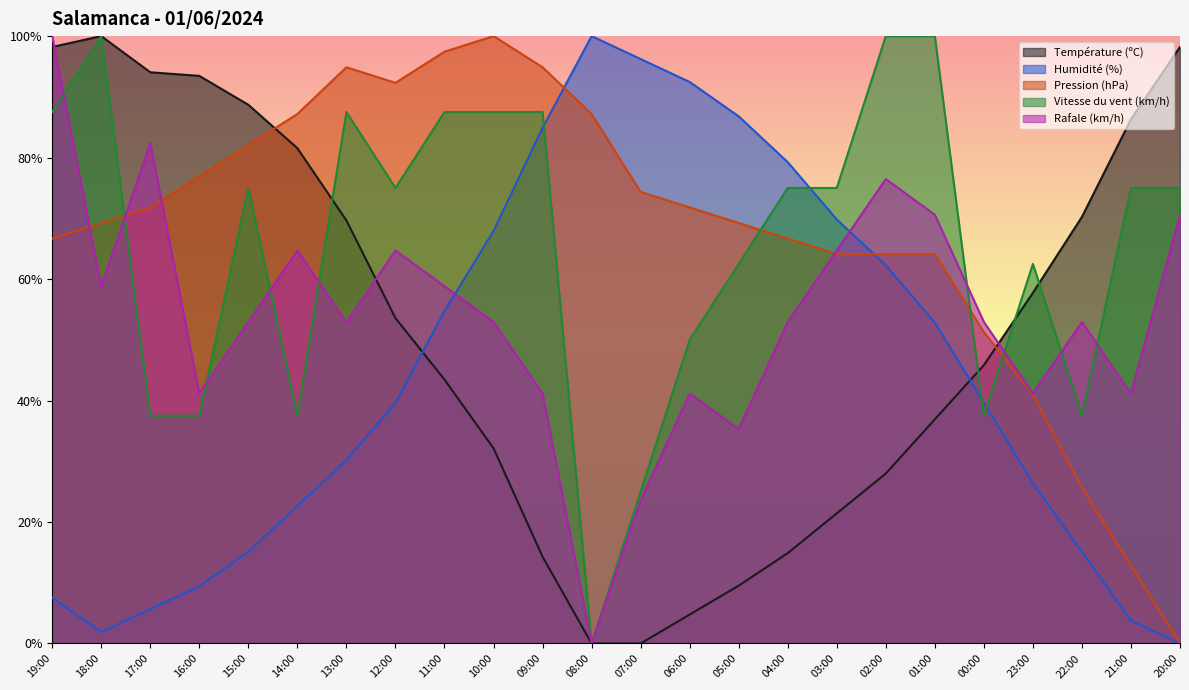

Rank the series by their maximum value, from lowest to highest.

Température (ºC), Humidité (%), Pression (hPa), Vitesse du vent (km/h), Rafale (km/h)